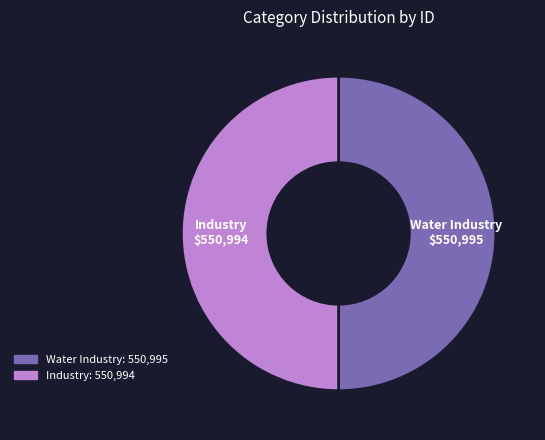

Is the sum of Industry and Water Industry greater than half?

Yes